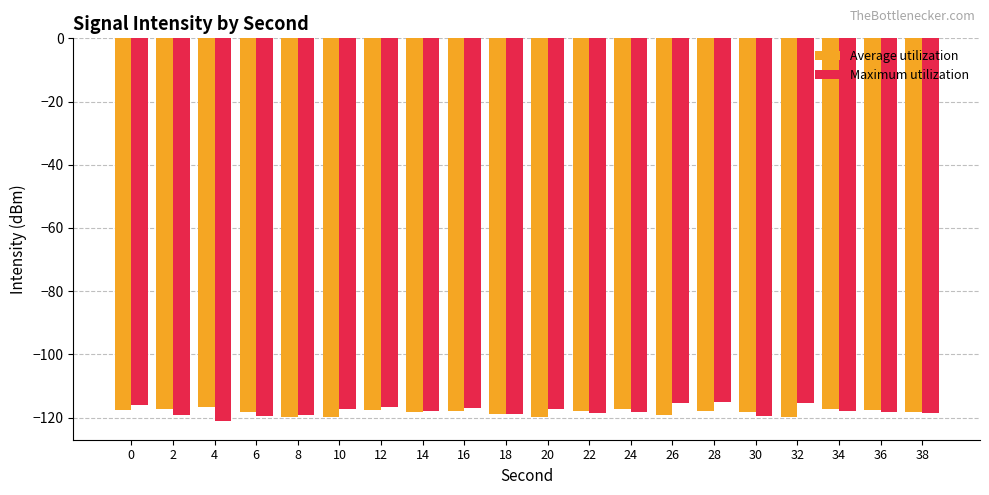

Which series has the widest spread of values?

Maximum utilization